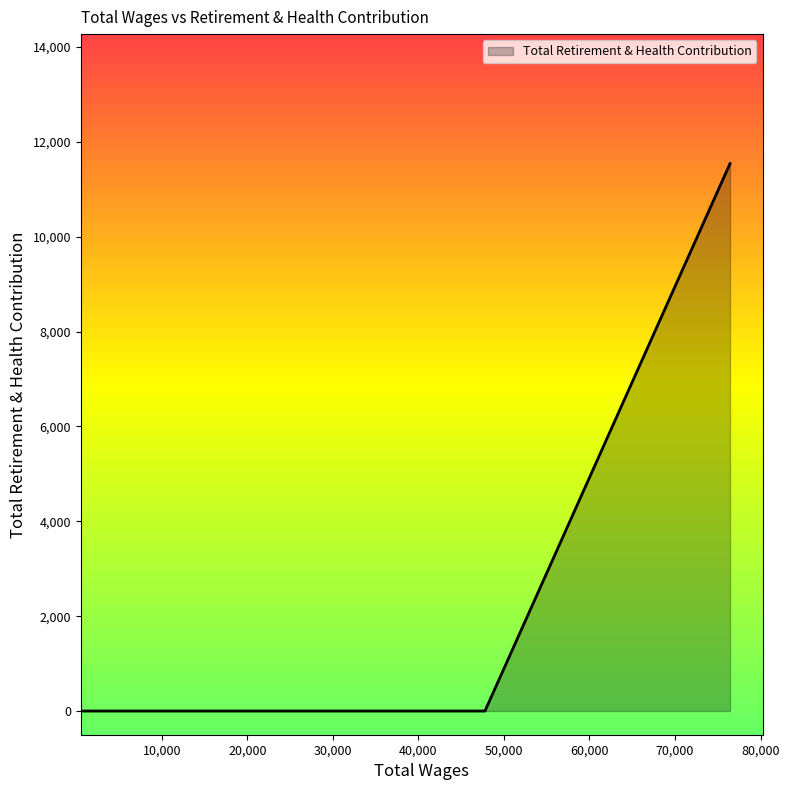

What is the difference between the maximum and minimum values?

11542